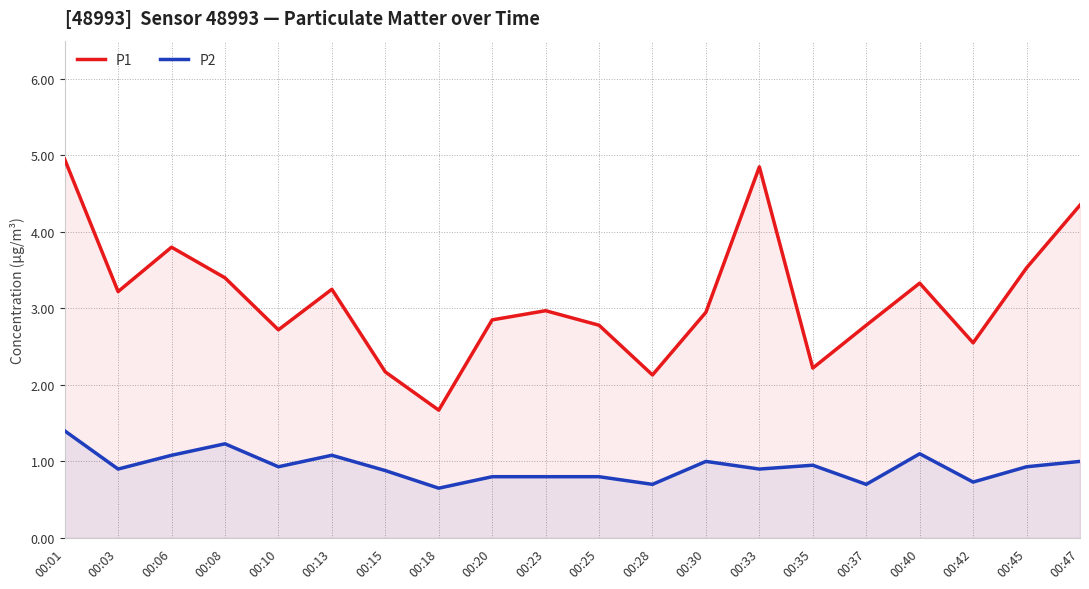

Where is the first local minimum for P1?

00:03